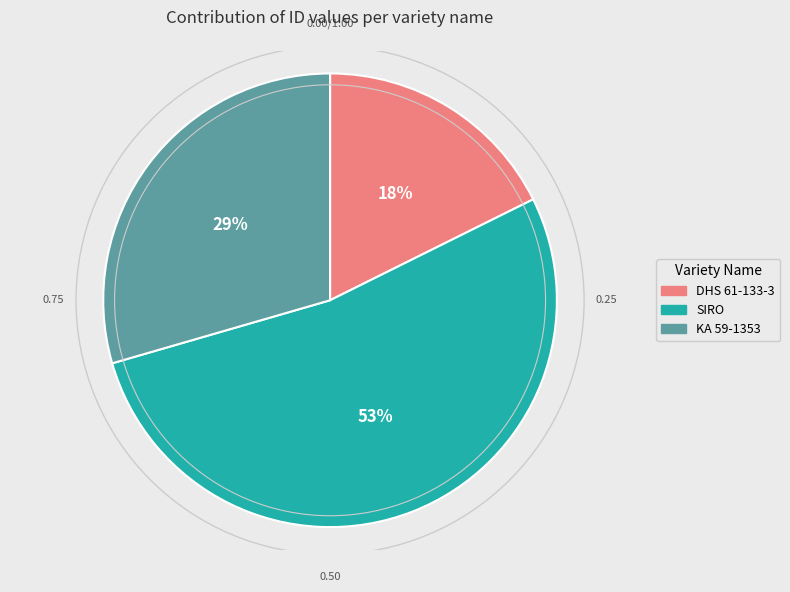

Which category has the smallest portion of the pie?

DHS 61-133-3